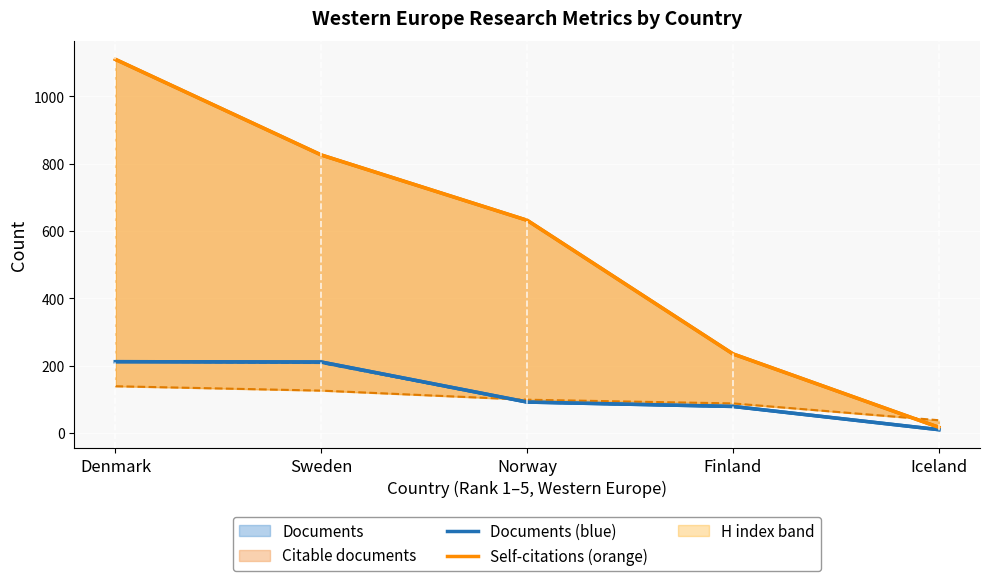

True or false: Documents (blue) and Self-citations (orange) intersect in this chart.

False